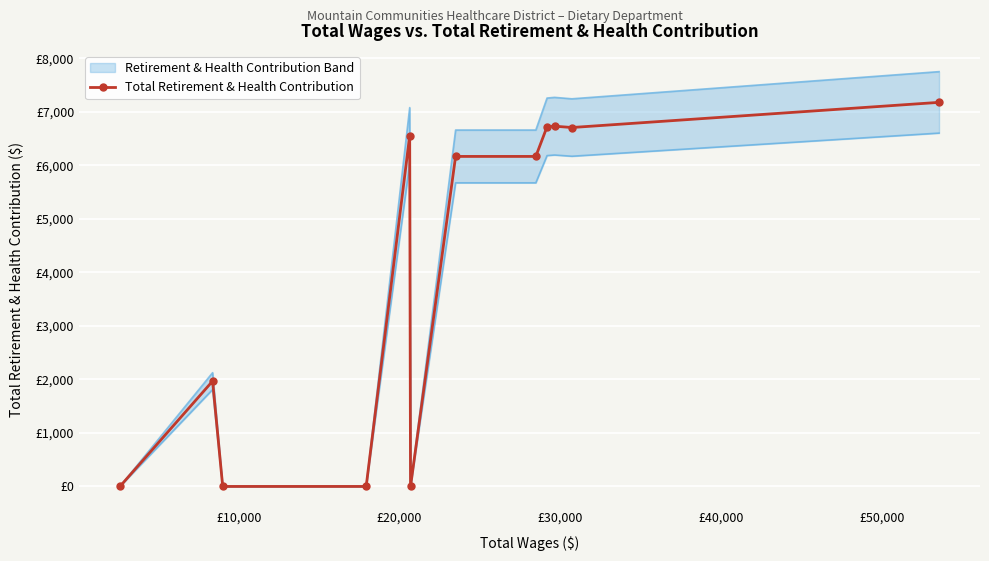

Is this an area chart (filled region under the line)?

No